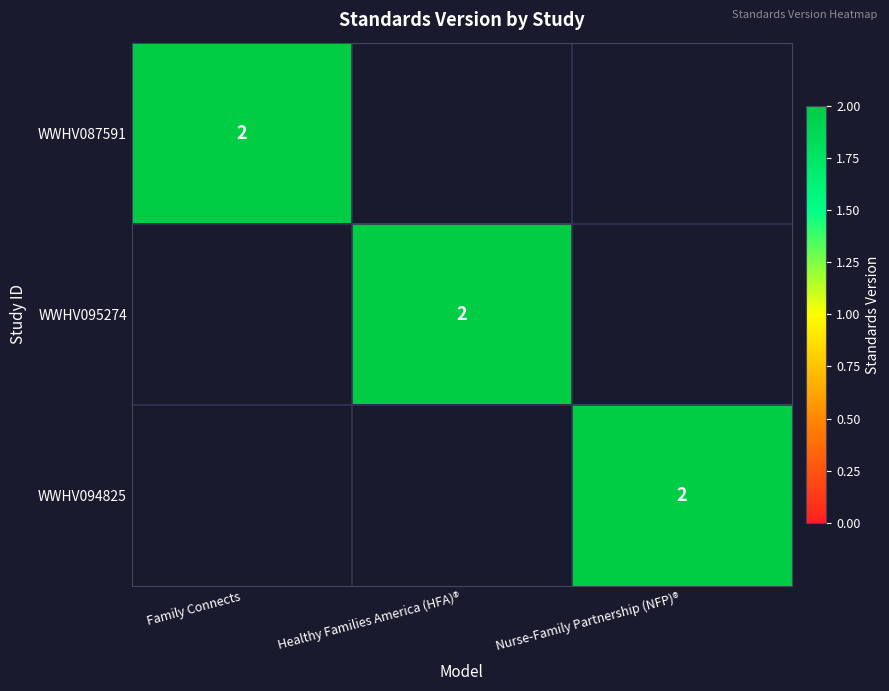

Which category has the highest value across all series?

Family Connects